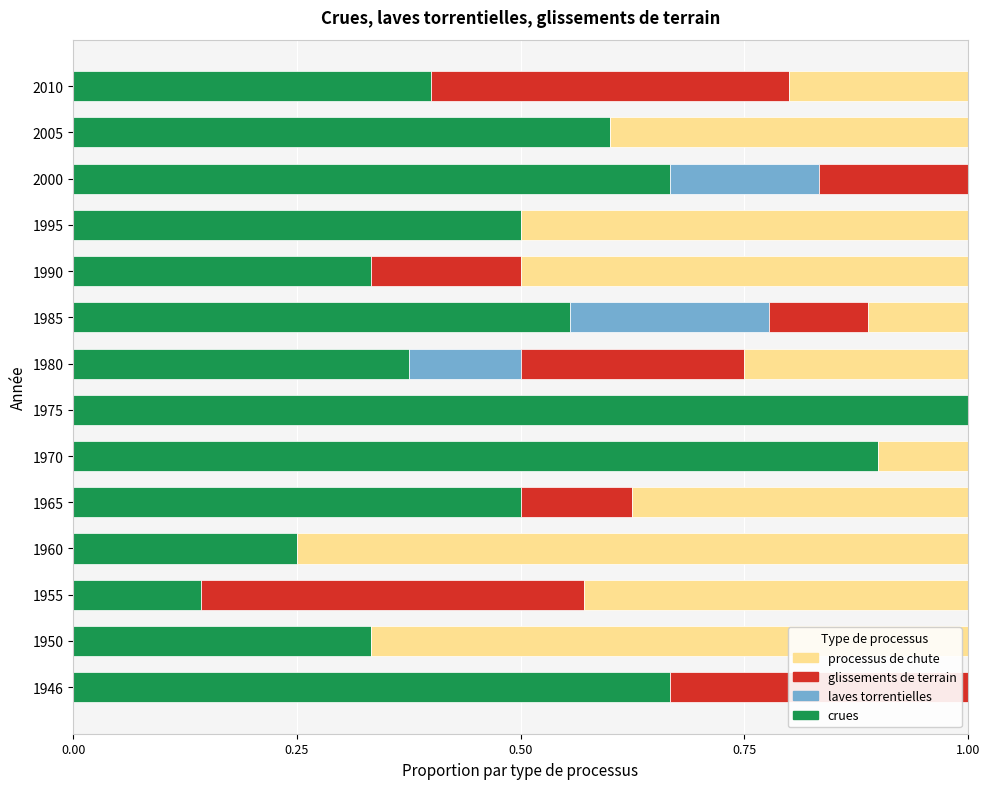

Which category has the highest value in the crues series?

1975